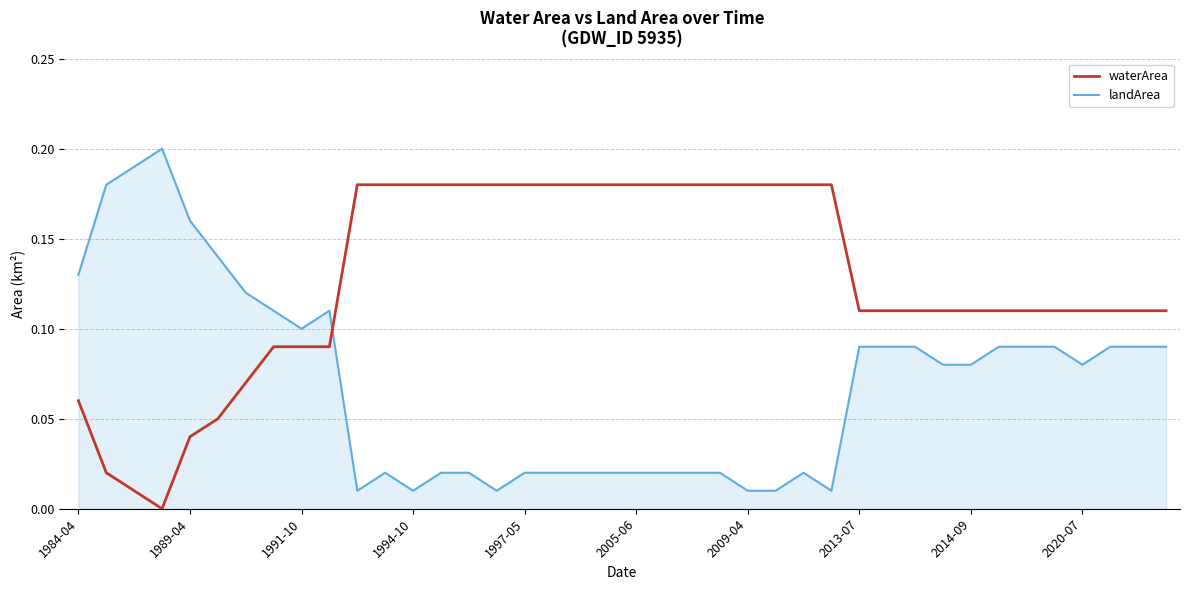

How many lines are shown in the chart?

2